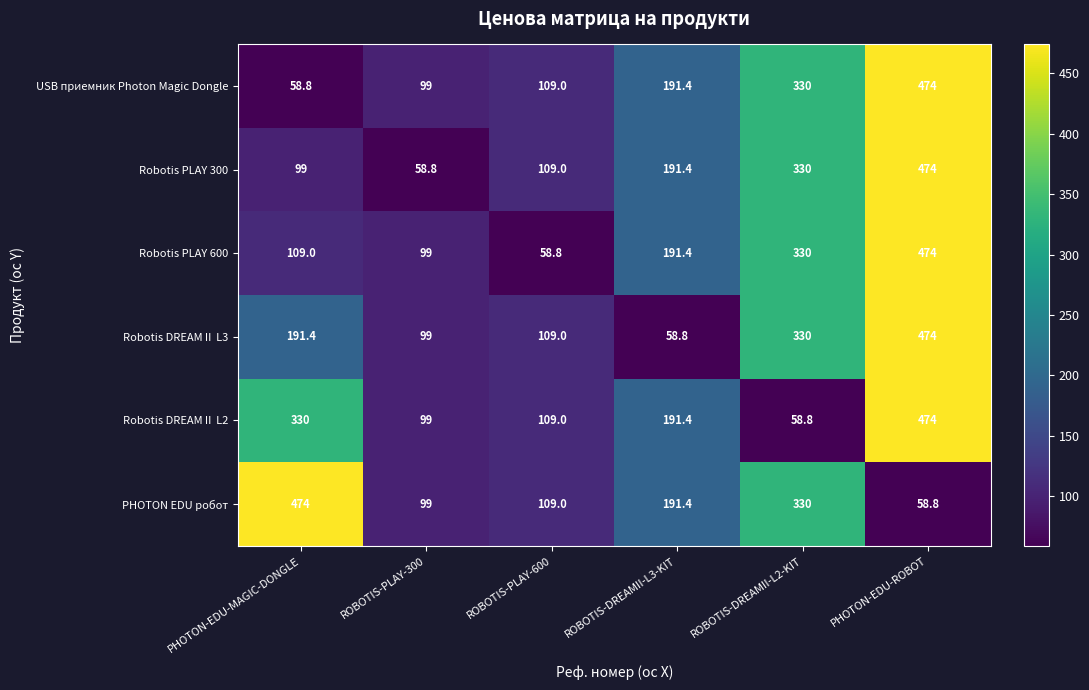

What is the difference between the maximum and second lowest values in the USB приемник Photon Magic Dongle series?

375.0